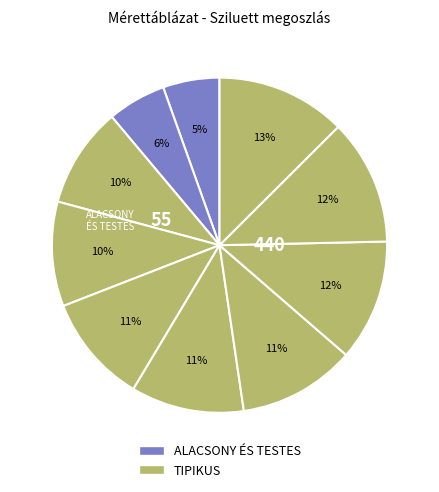

Rank the categories by value from lowest to highest.

ALACSONY ÉS TESTES 27, ALACSONY ÉS TESTES 28, TIPIKUS 48, TIPIKUS 50, TIPIKUS 52, TIPIKUS 54, TIPIKUS 56, TIPIKUS 58, TIPIKUS 60, TIPIKUS 62